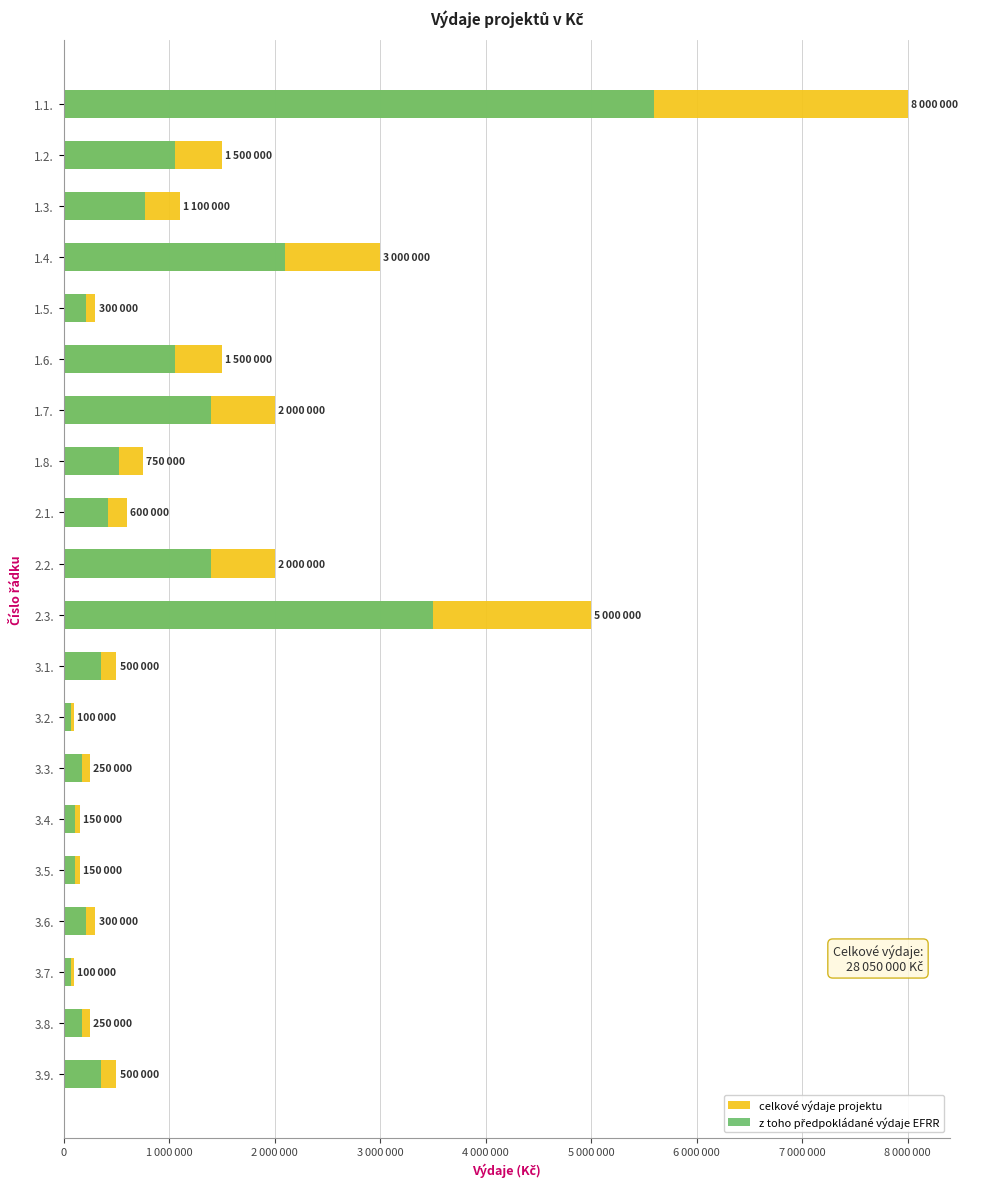

At 1.4., list the series in order from smallest to largest.

z toho předpokládané výdaje EFRR, celkové výdaje projektu